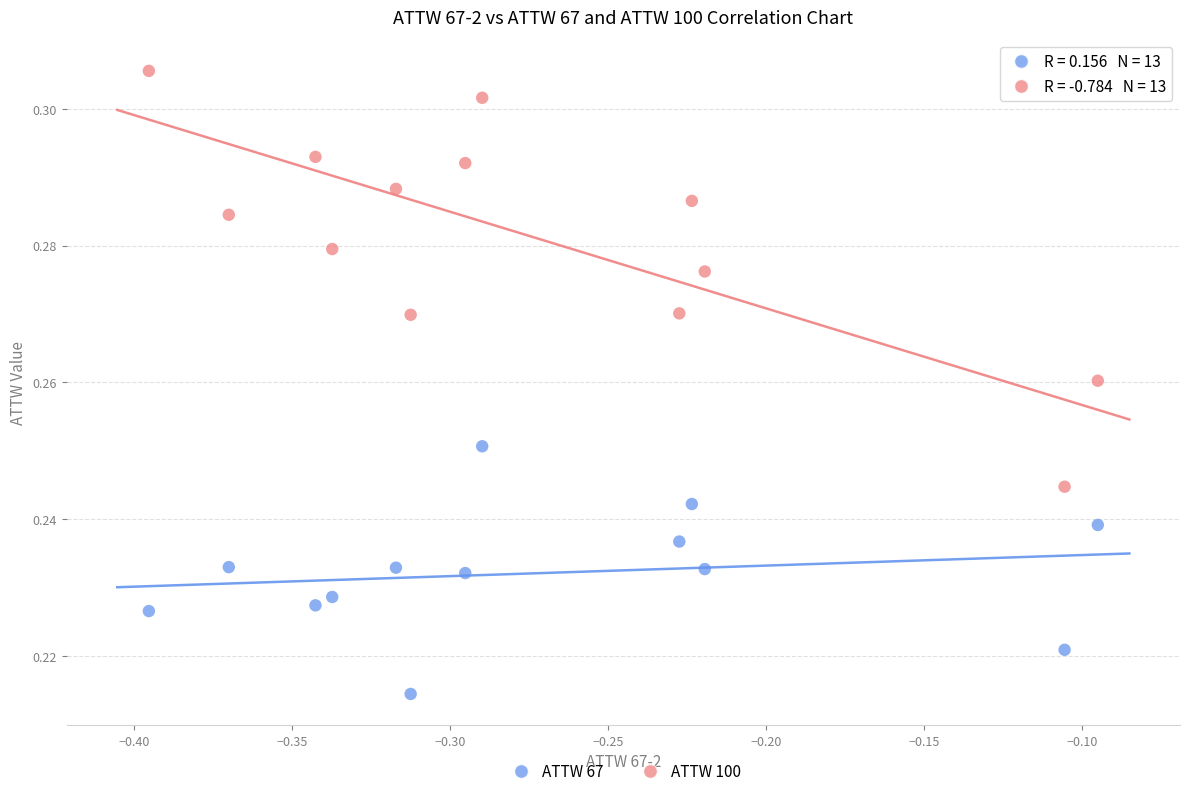

Which series has the largest Y range (max minus min)?

ATTW 100